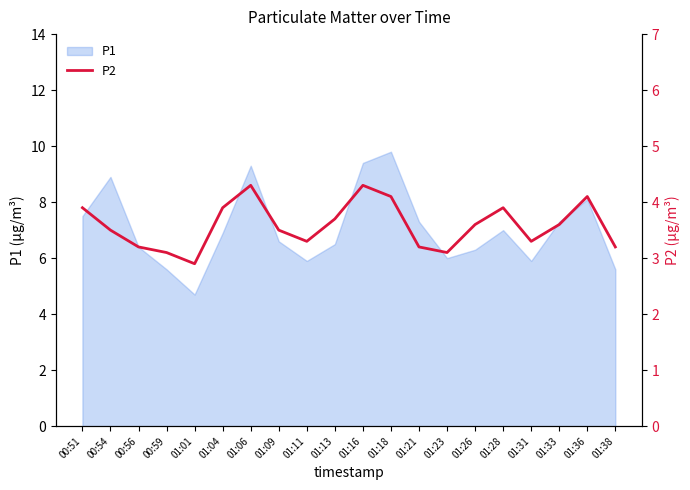

What is the value of the 10th point from the left?

3.7